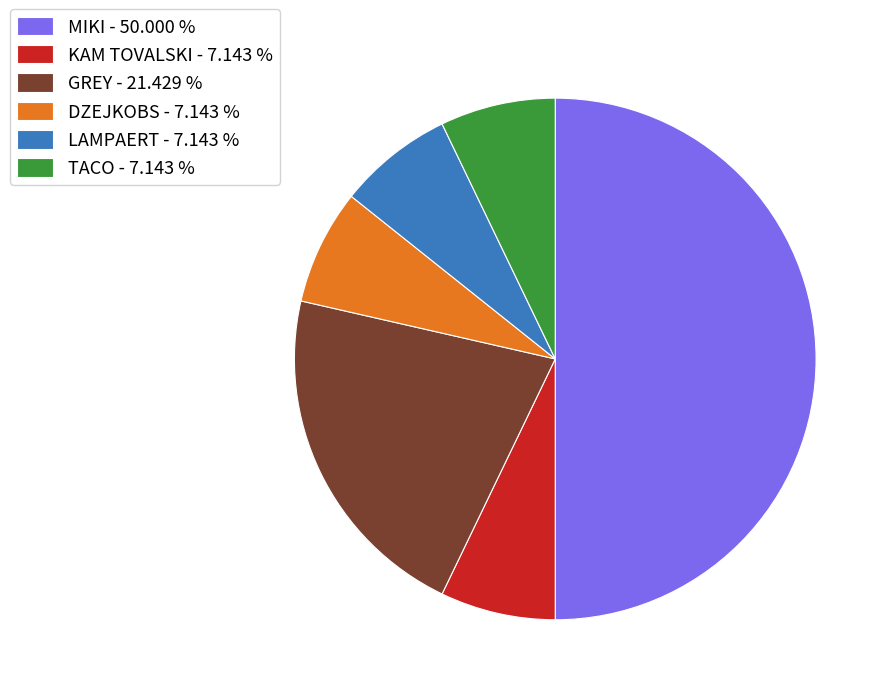

Which category has the biggest portion of the pie?

MIKI - 50.000 %